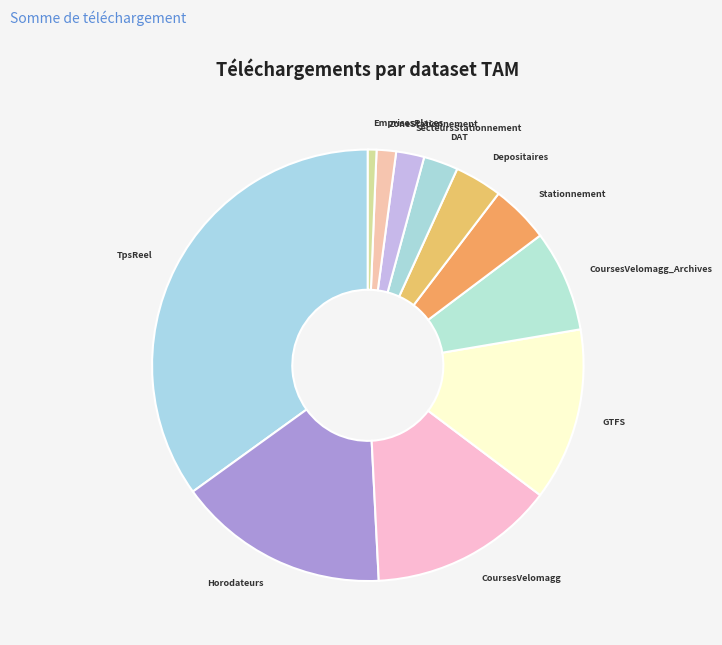

How many segments does this pie chart have?

11